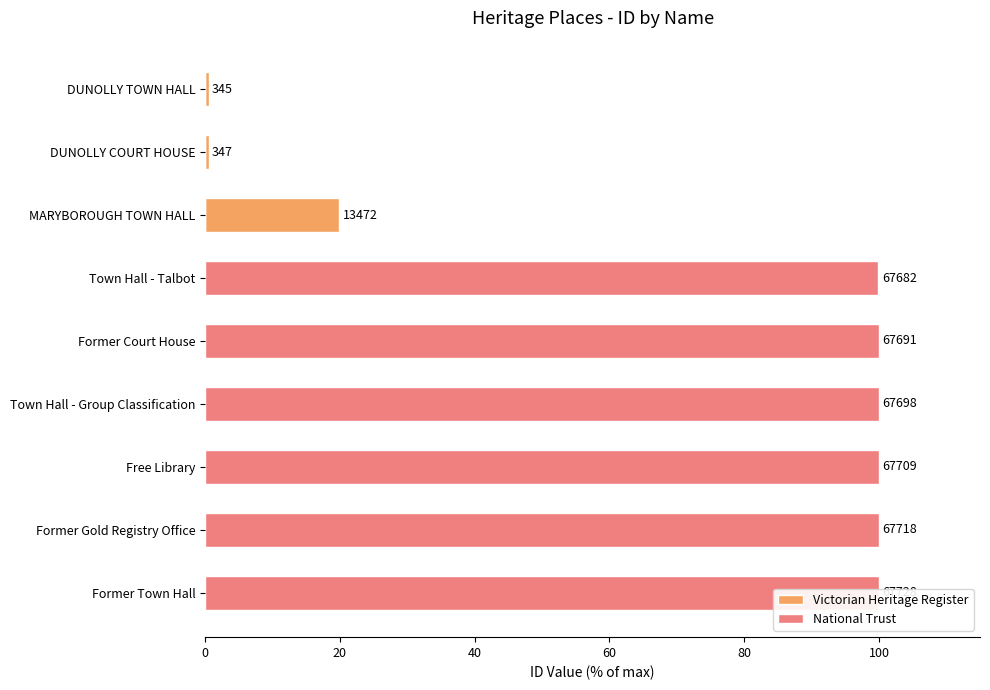

What position from the right is DUNOLLY TOWN HALL?

9